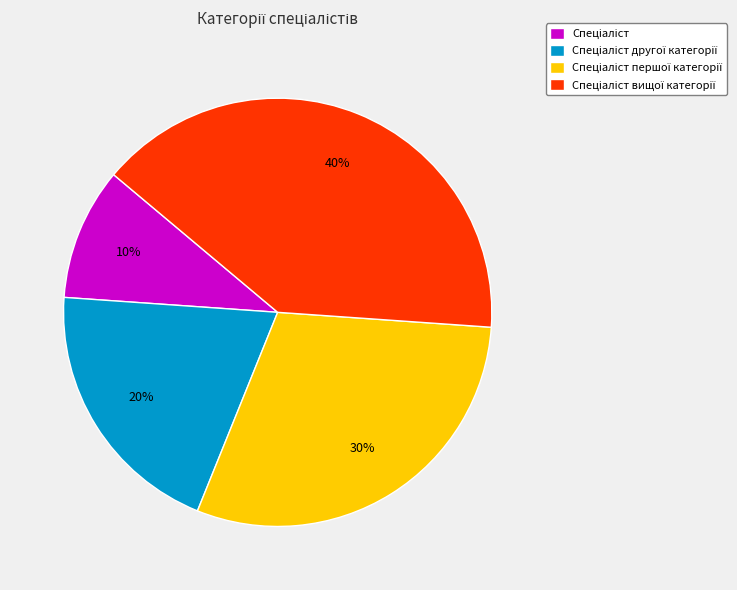

To the nearest percent, what is the average slice percentage?

25%